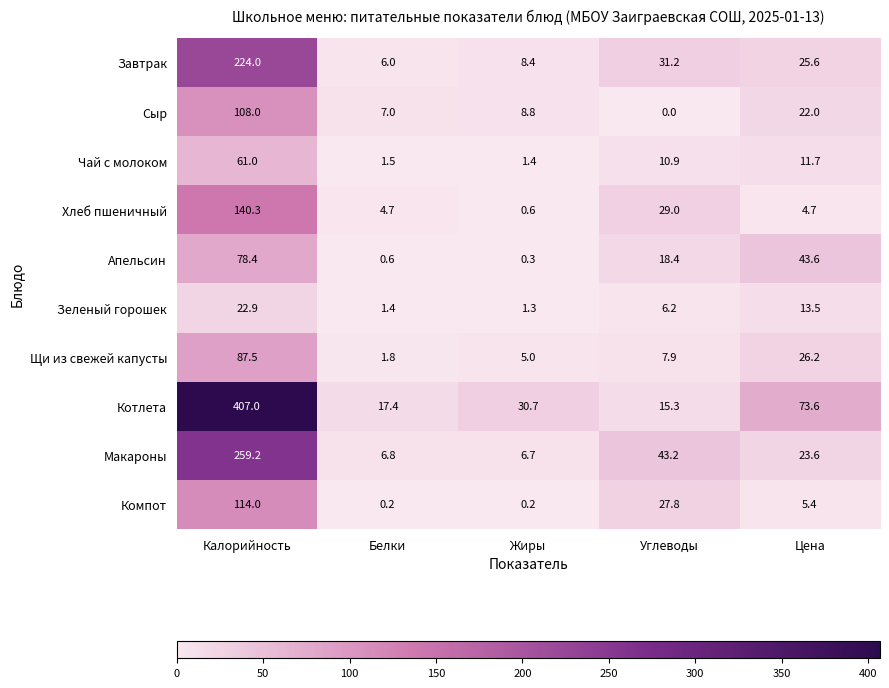

What is the difference between the second highest and minimum values in the Компот series?

27.6